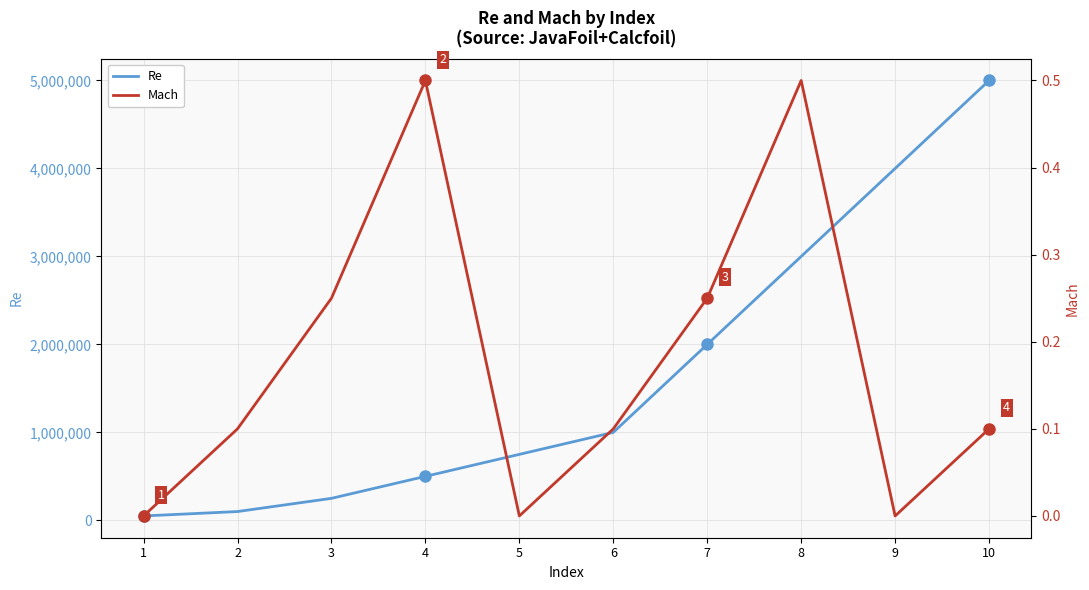

Which series has the widest spread of values?

Re